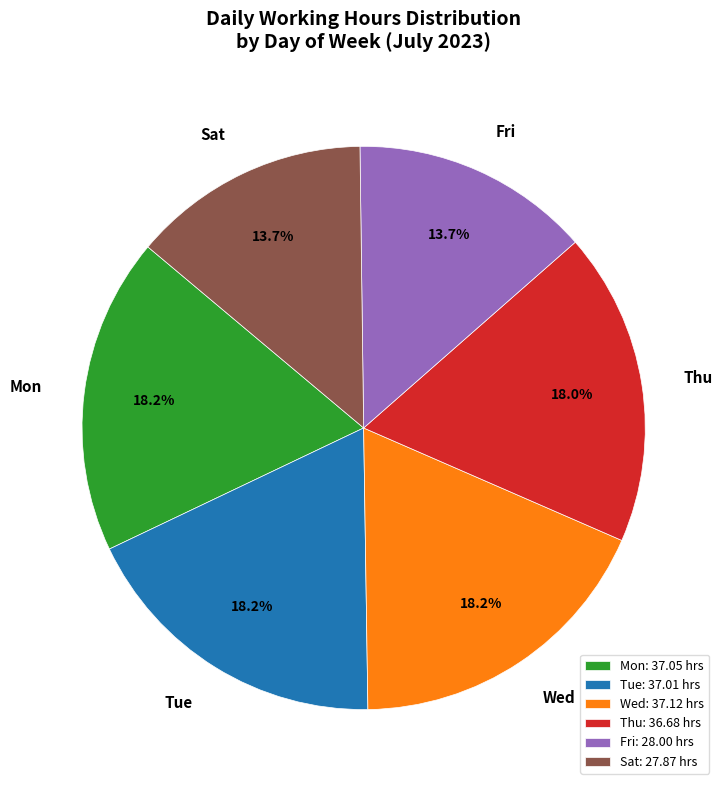

Between Mon and Fri, which is larger?

Mon